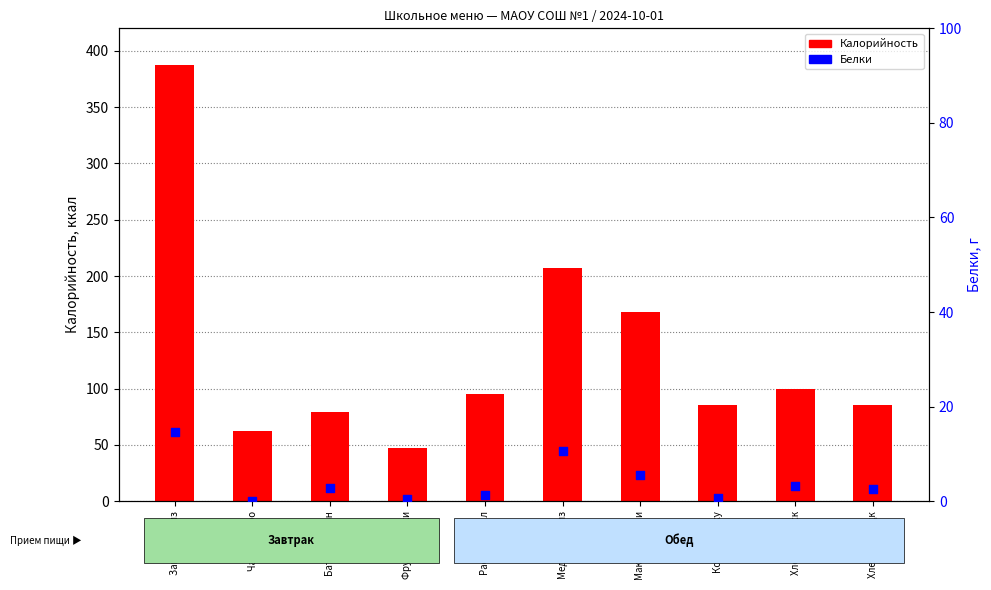

At which category is the sum across all series the highest?

Запеканка из